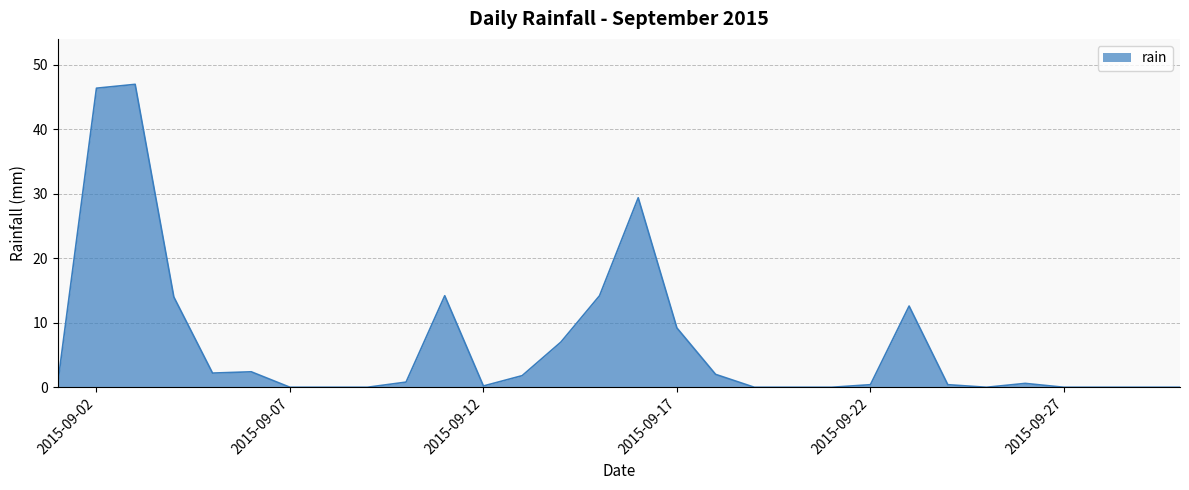

What is the difference between the maximum and minimum values?

47.0